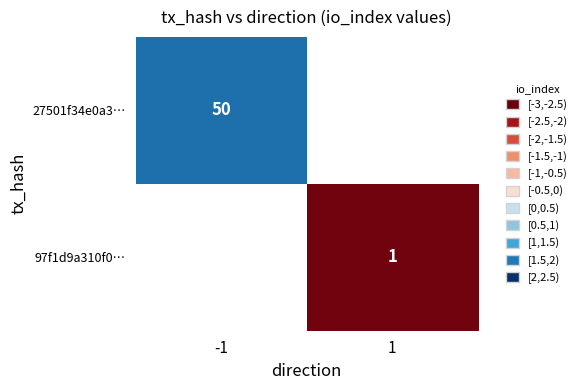

Is the value of 27501f34e0a3… at -1 greater than the value of 97f1d9a310f0… at 1?

Yes